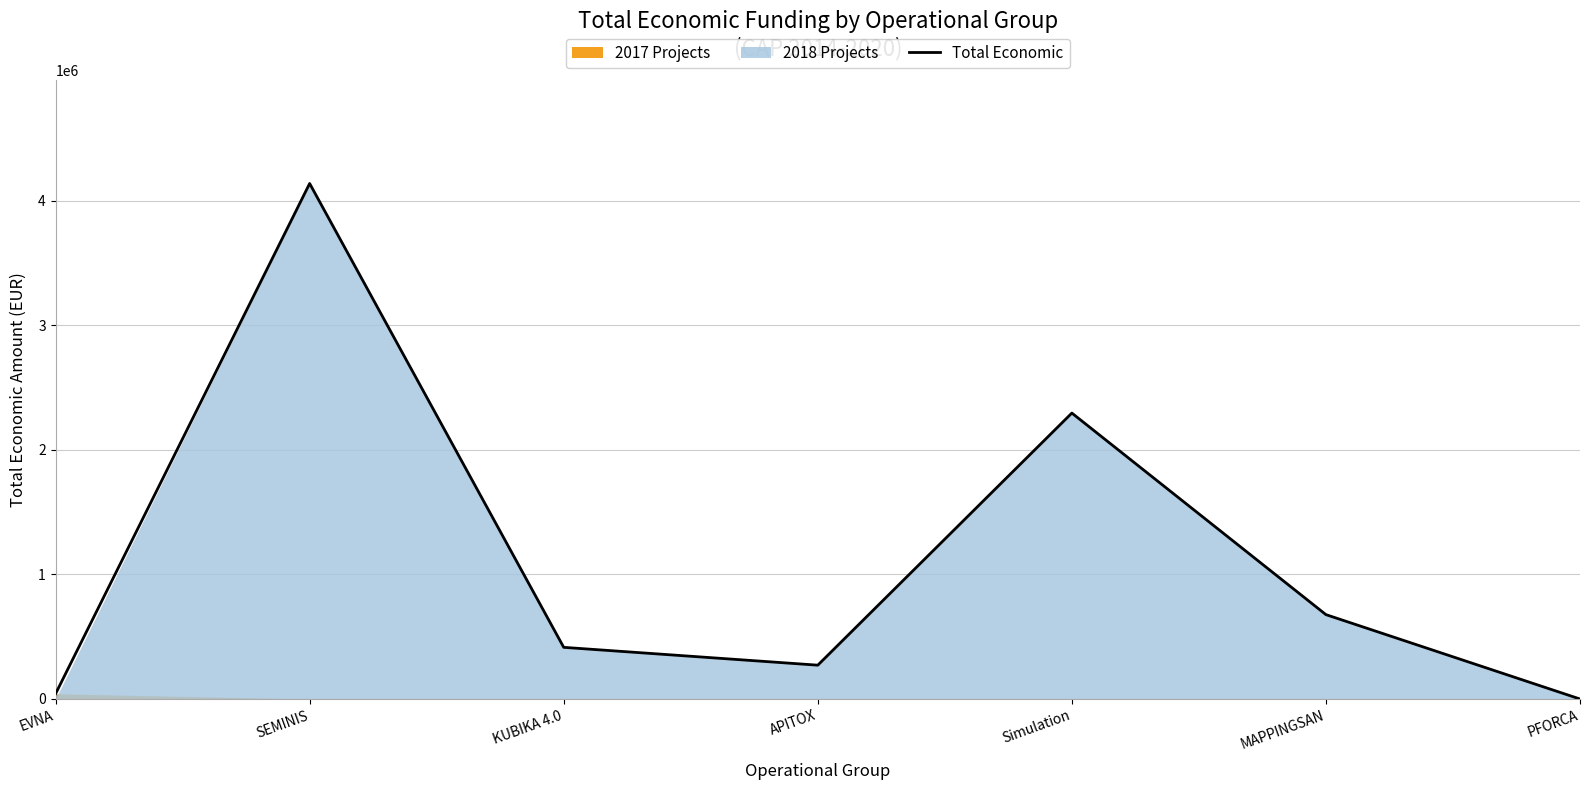

What position from the right is MAPPINGSAN?

2